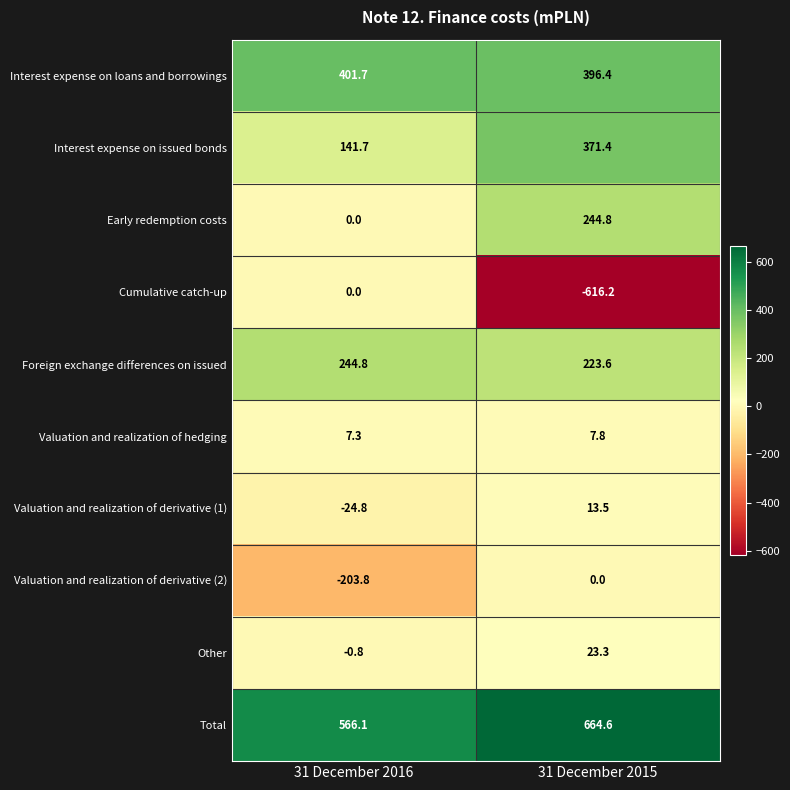

How many categories are shown in the chart?

2